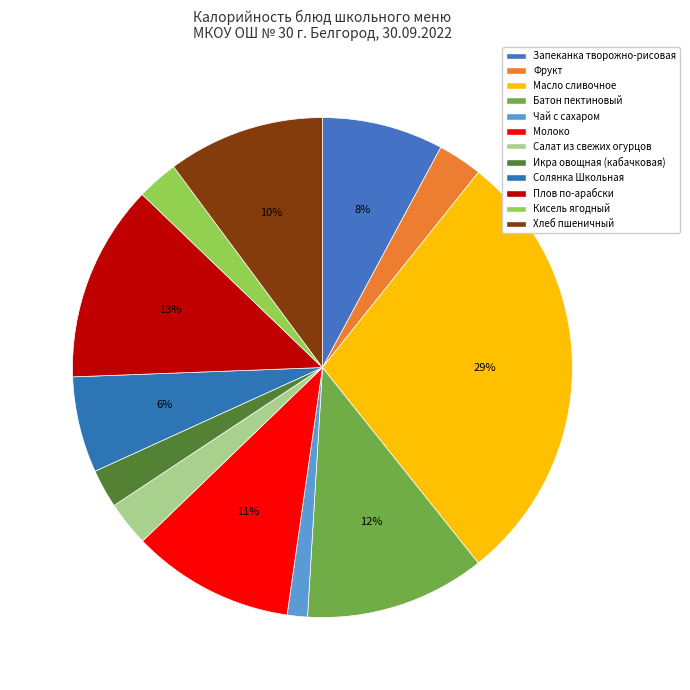

What is the ratio of the value at Батон пектиновый to the value at Запеканка творожно-рисовая?

1.5